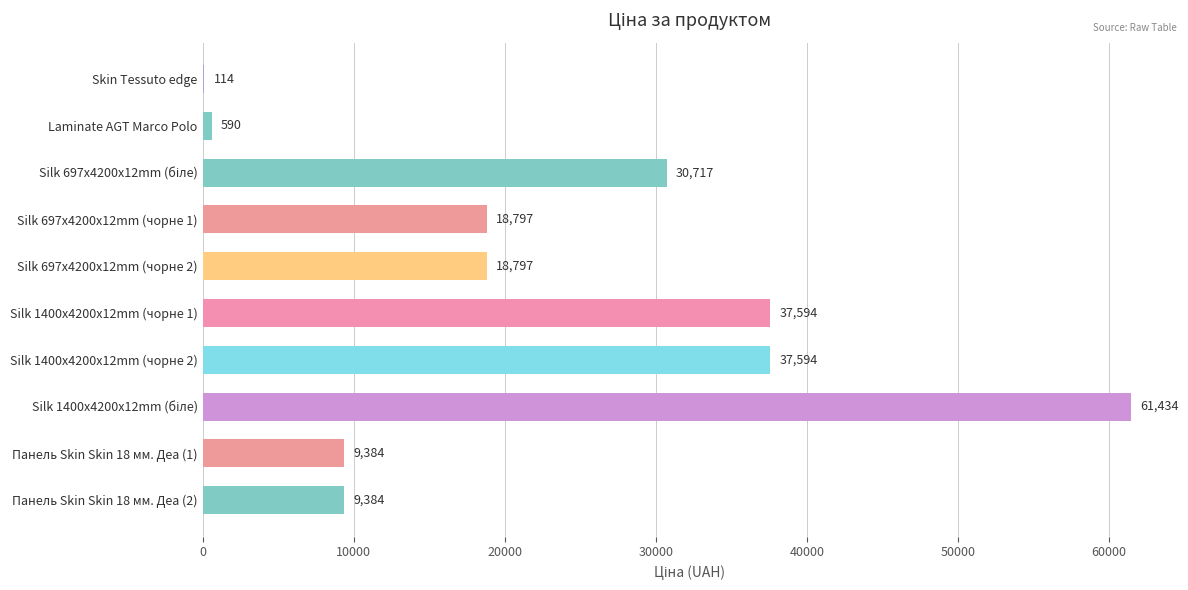

How many distinct data groups are displayed?

1